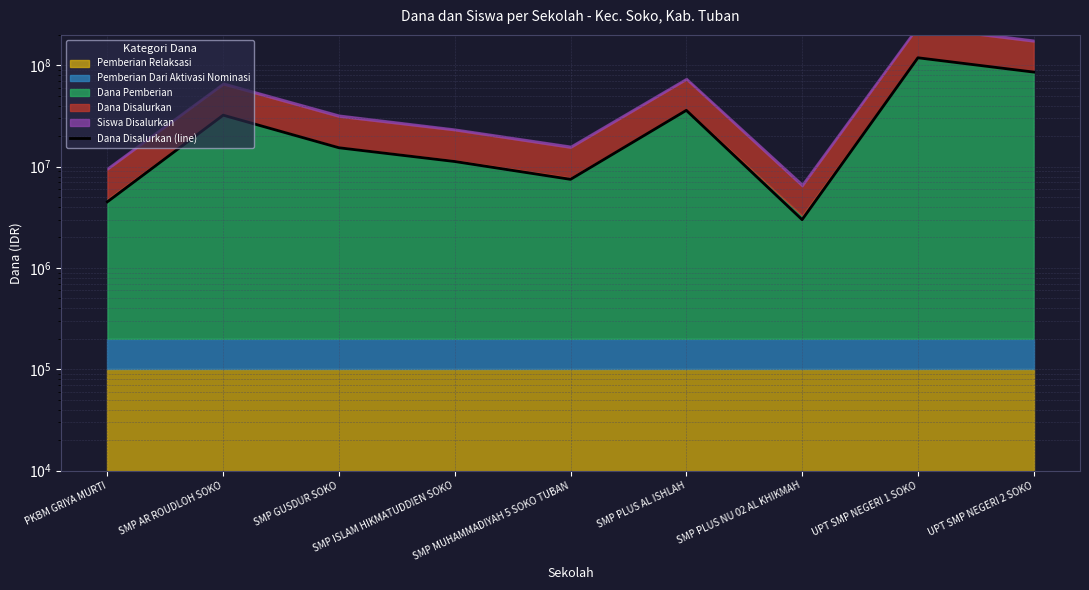

Rank the categories by value from lowest to highest.

SMP PLUS NU 02 AL KHIKMAH, PKBM GRIYA MURTI, SMP MUHAMMADIYAH 5 SOKO TUBAN, SMP ISLAM HIKMATUDDIEN SOKO, SMP GUSDUR SOKO, SMP AR ROUDLOH SOKO, SMP PLUS AL ISHLAH, UPT SMP NEGERI 2 SOKO, UPT SMP NEGERI 1 SOKO